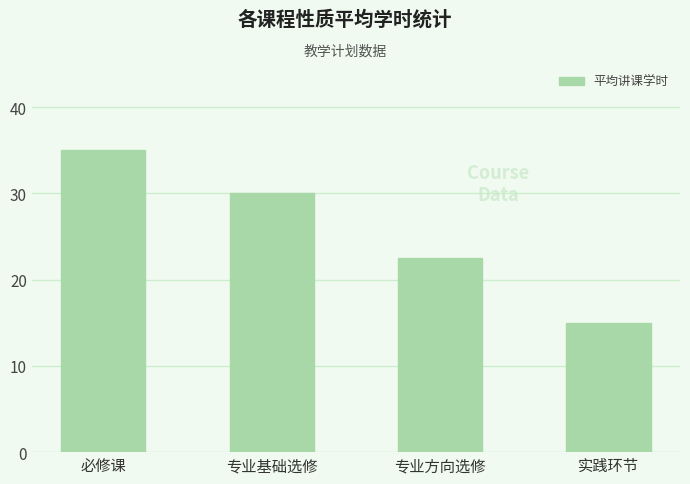

The chart shows a value of 58.7 at 必修课. True or false?

False